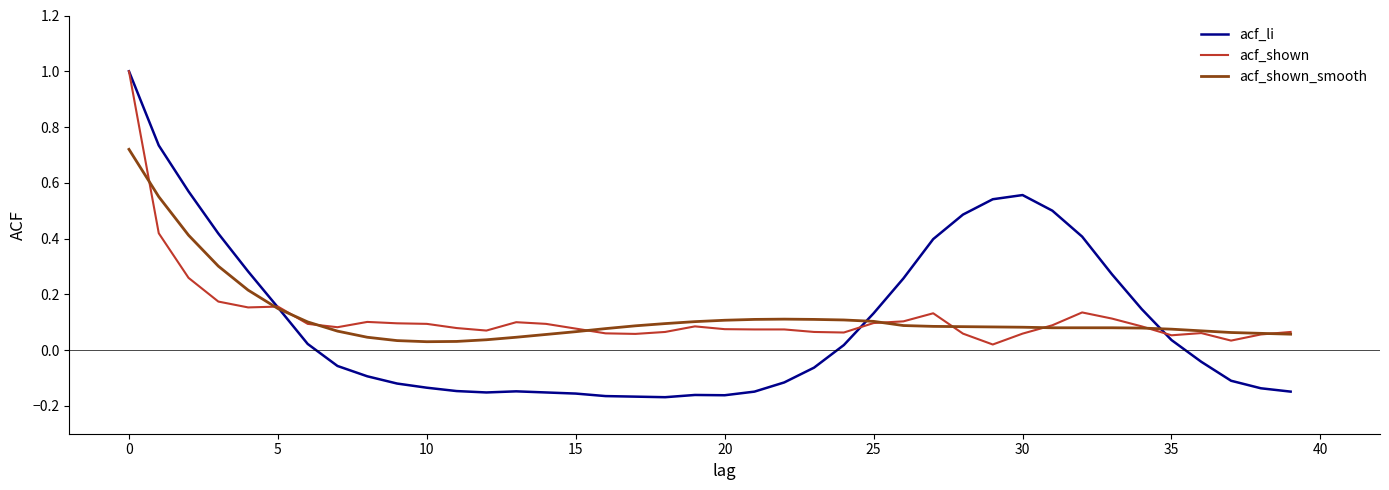

What is the maximum value shown in the chart?

1.0